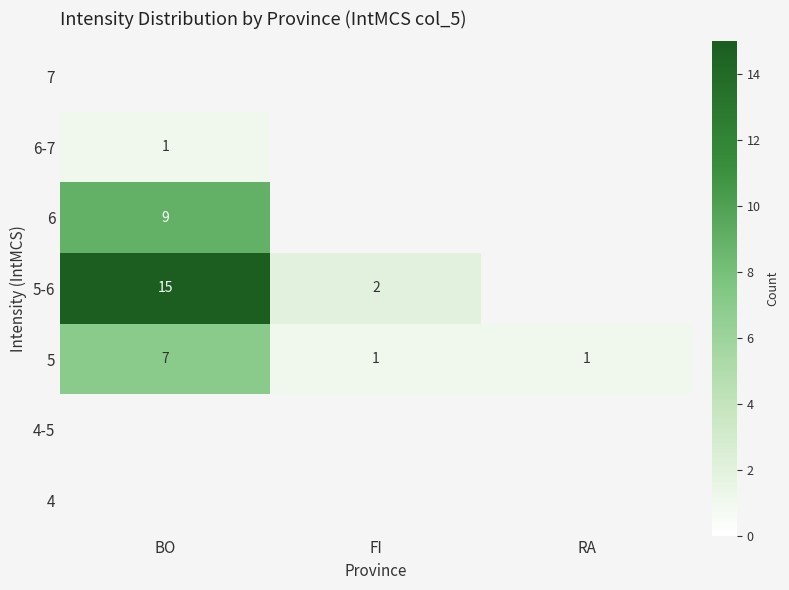

True or false: 5 has a value of 7 at BO.

True